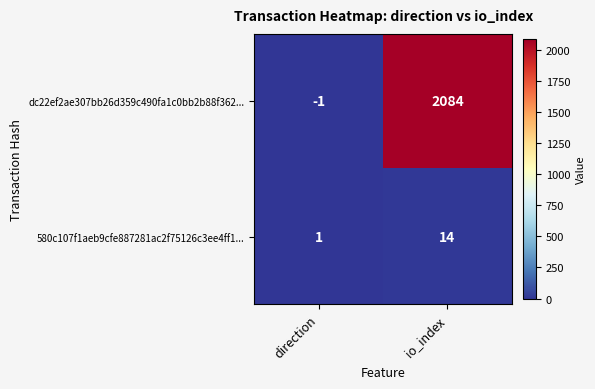

What is the difference between the 580c107f1aeb9cfe887281ac2f75126c3ee4ff1... values at direction and io_index?

13